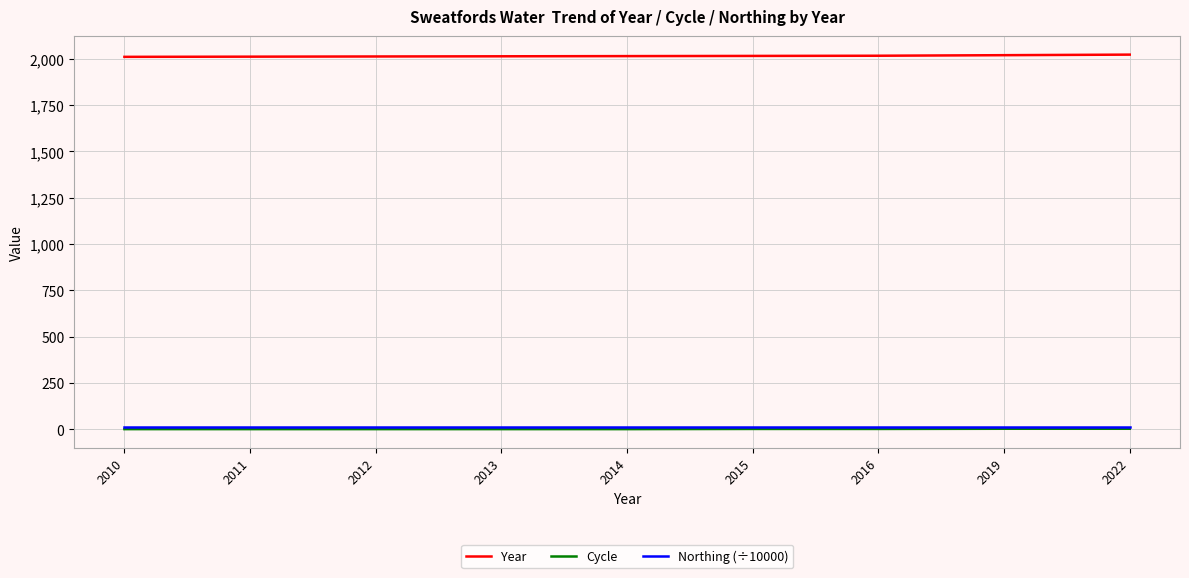

What is the highest value of the Year series?

2022.0